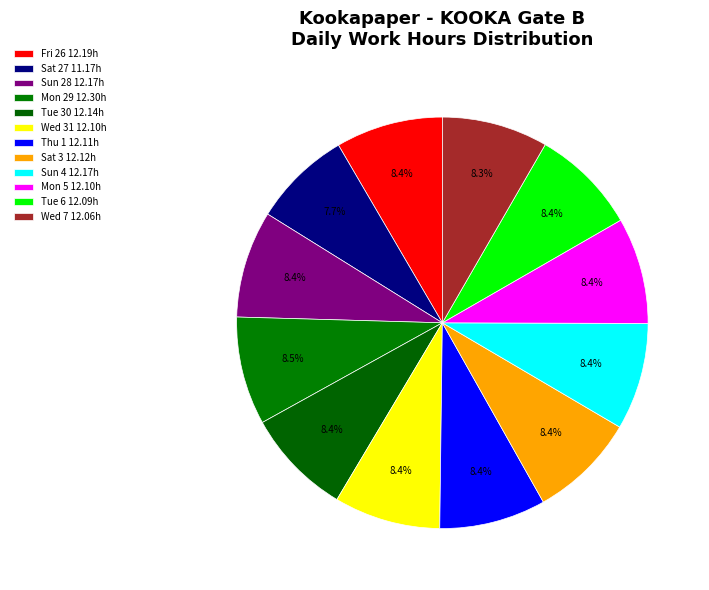

To the nearest percent, what portion does Fri 26 represent?

8%